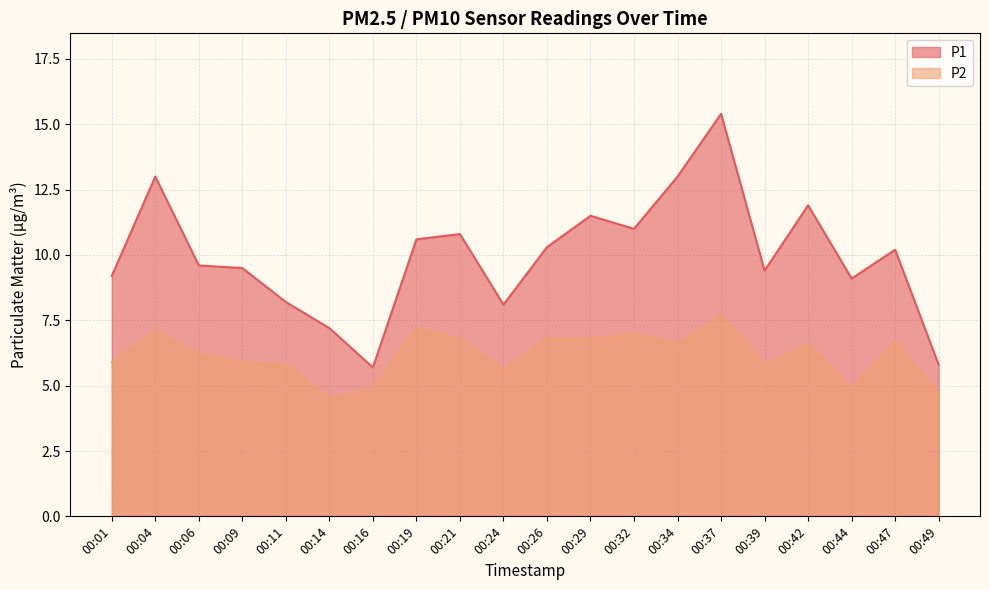

True or false: P1 and P2 cross at least once.

False